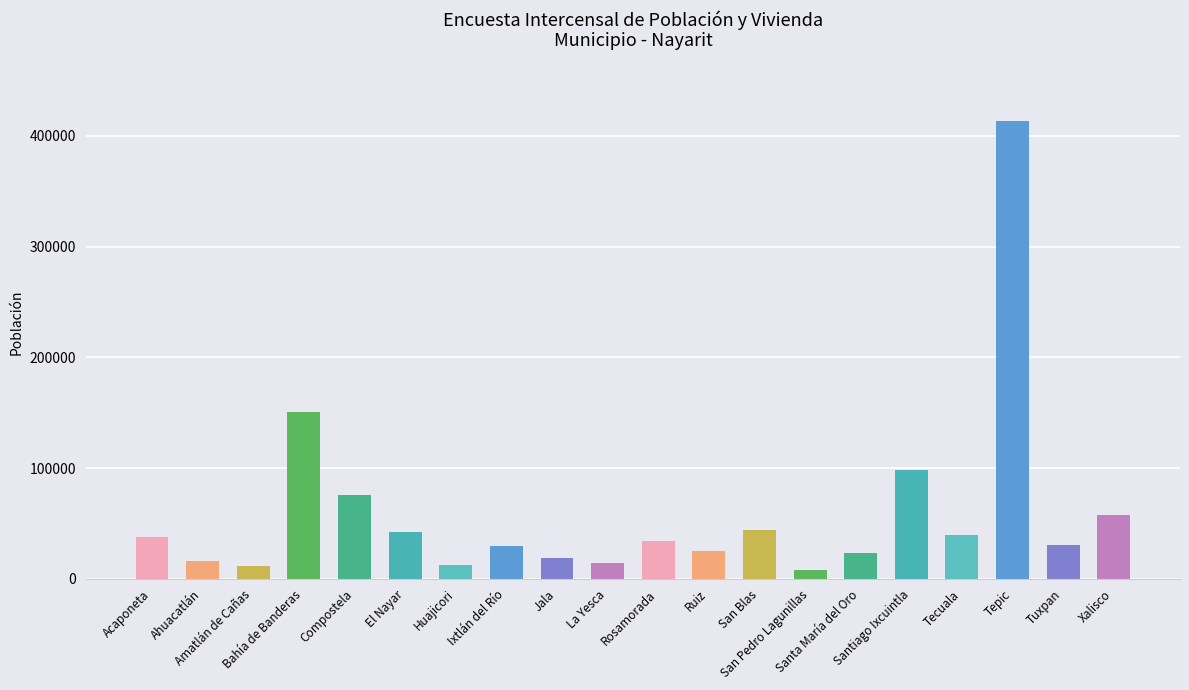

What position from the left is Santiago Ixcuintla?

16